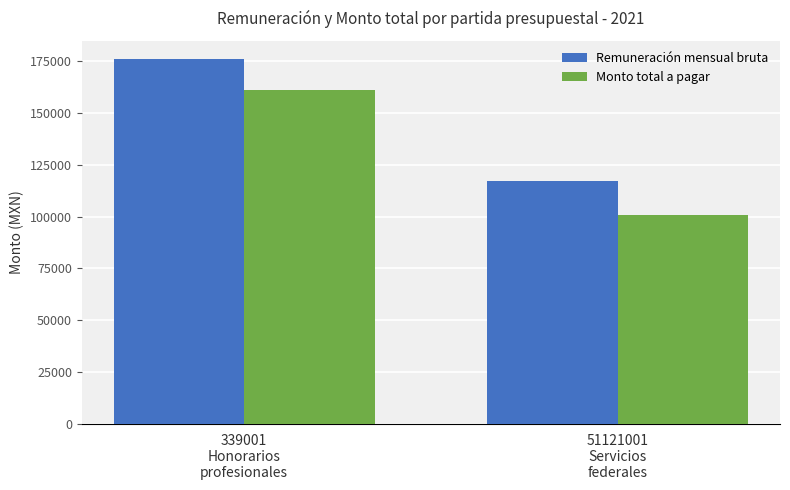

Rank the series at 339001
Honorarios
profesionales from lowest to highest value.

Monto total a pagar, Remuneración mensual bruta